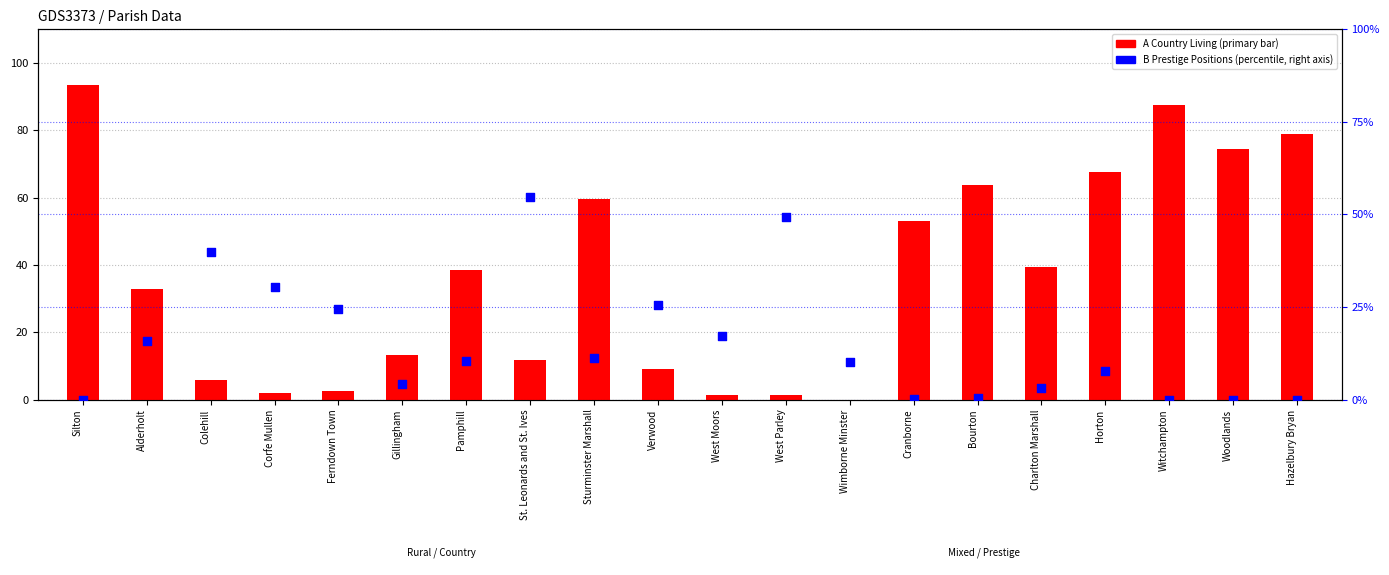

Is the value of A Country Living at Cranborne greater than the value of B Prestige Positions at Corfe Mullen?

Yes